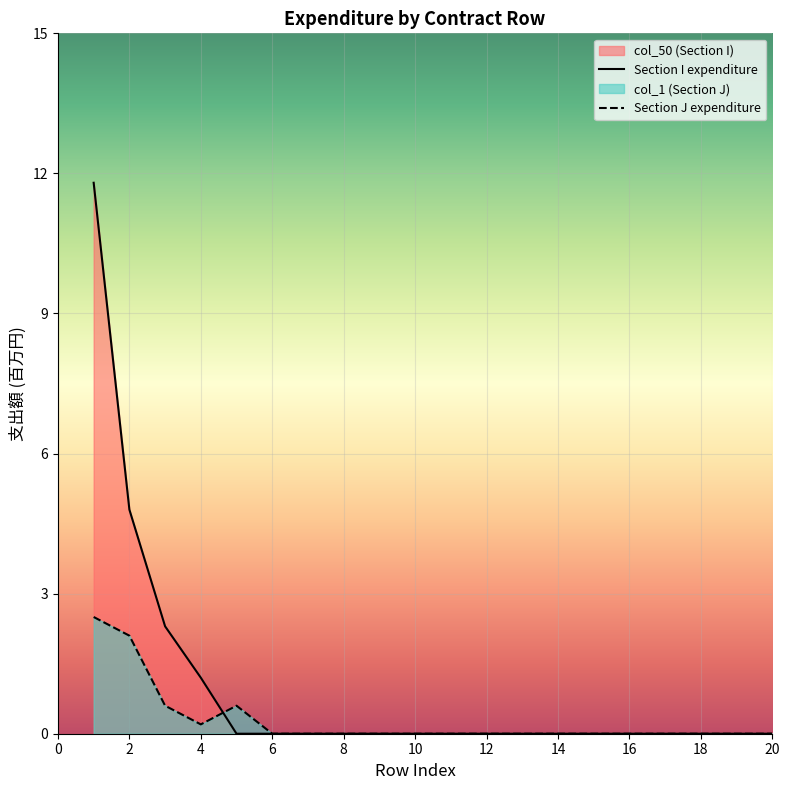

At how many categories does at least one series exceed 8?

1